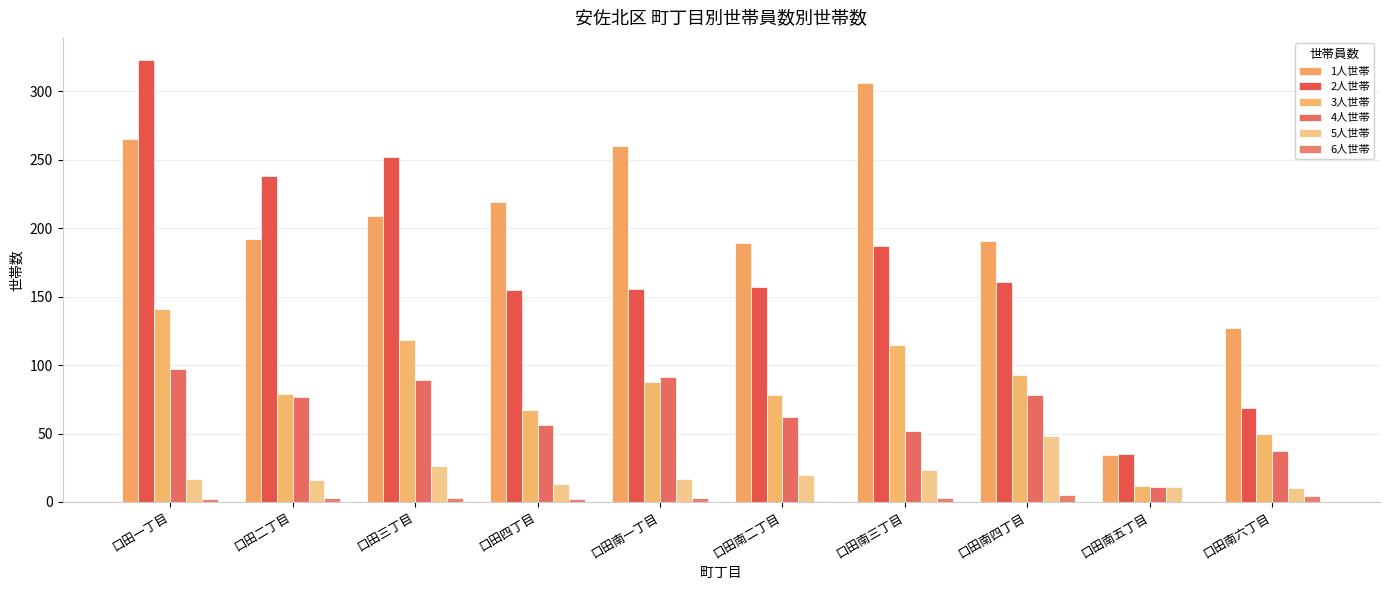

Which series has the largest range (max minus min)?

2人世帯